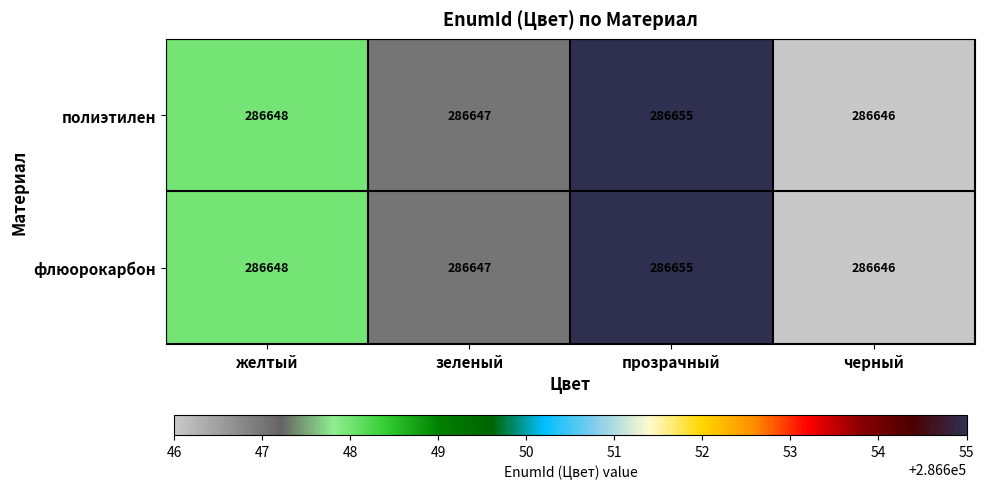

What is the sum of the полиэтилен values at желтый and прозрачный?

573303